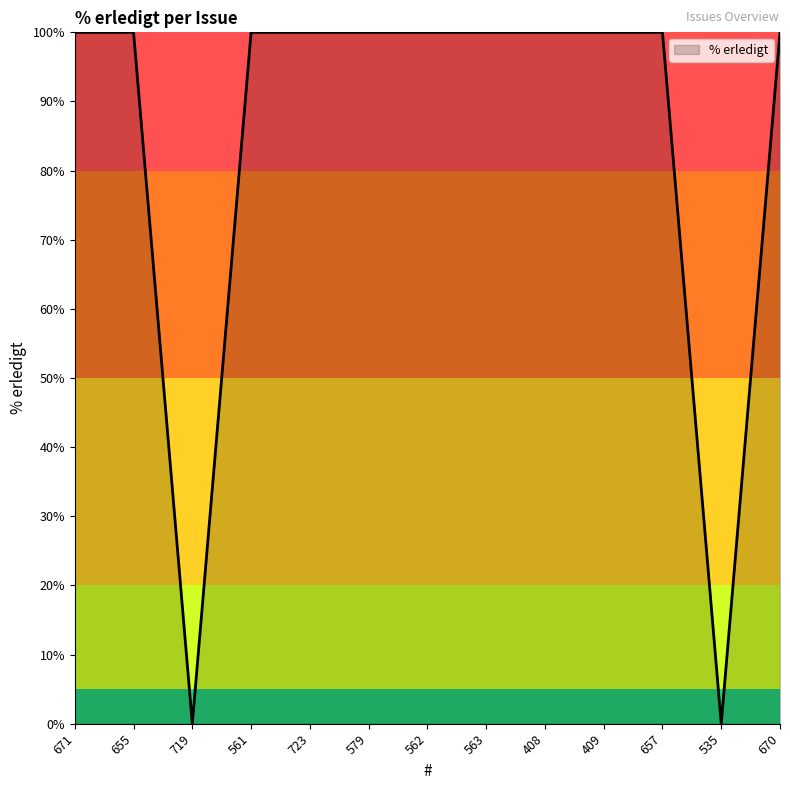

Reading right to left, transcribe all the data shown in this chart.

100	0	100	100	100	100	100	100	100	100	0	100	100